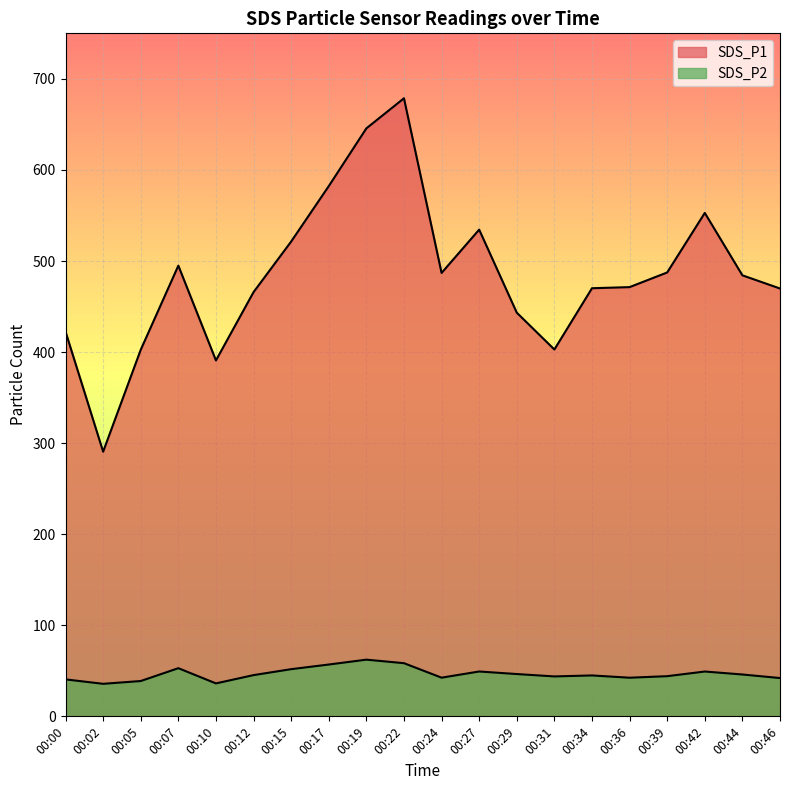

The SDS_P1 series shows 465.8 at 00:12. True or false?

True